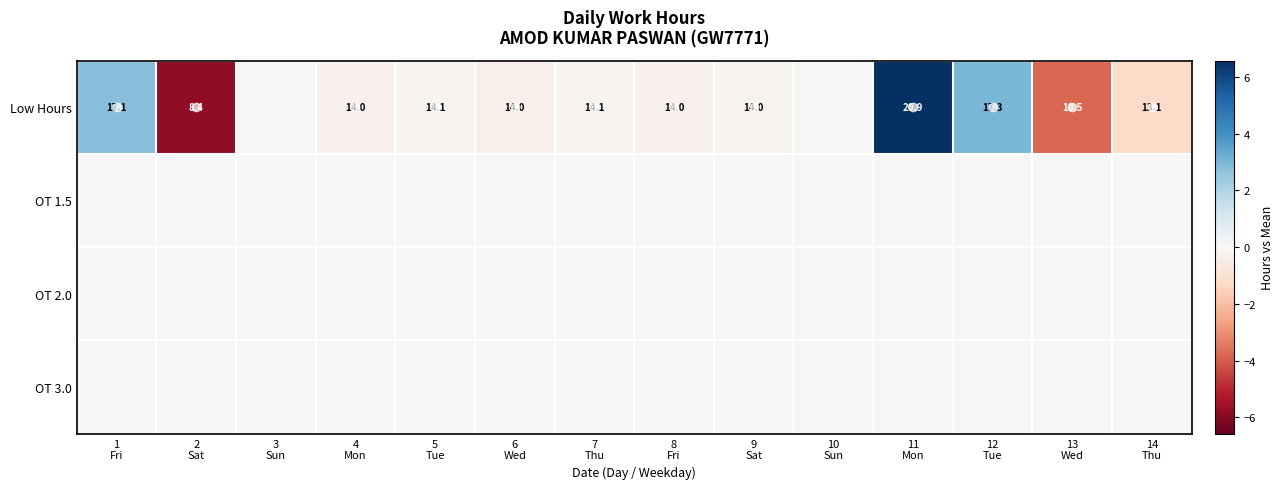

What is the total value across all series at 6
Wed?

-0.3